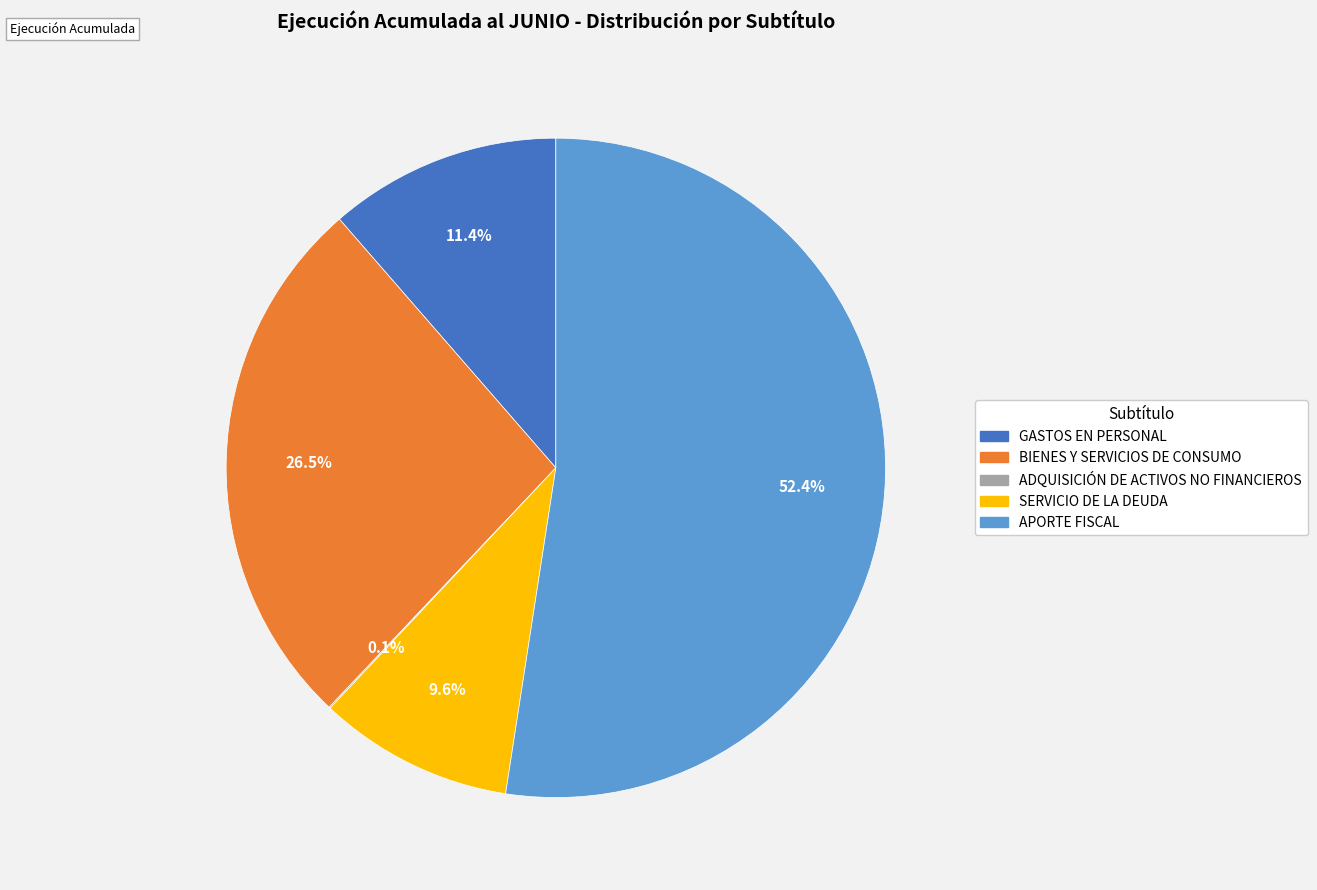

True or false: APORTE FISCAL accounts for 65% of the total.

False